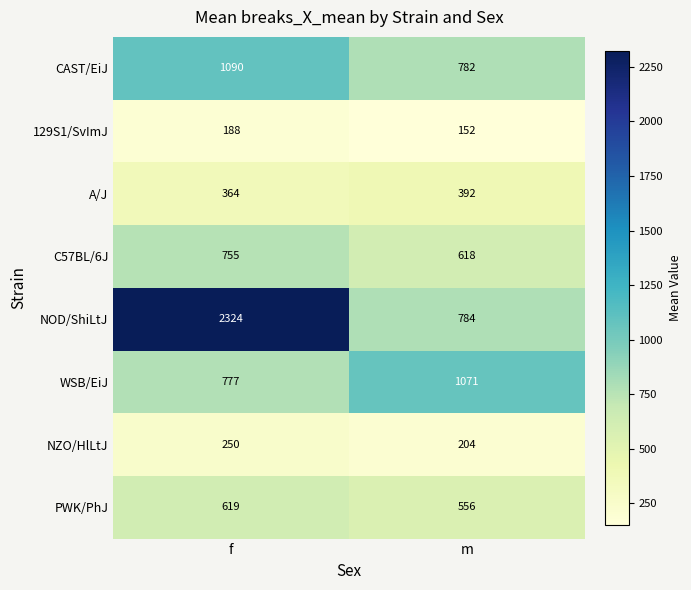

At which category is the sum across all series the highest?

f